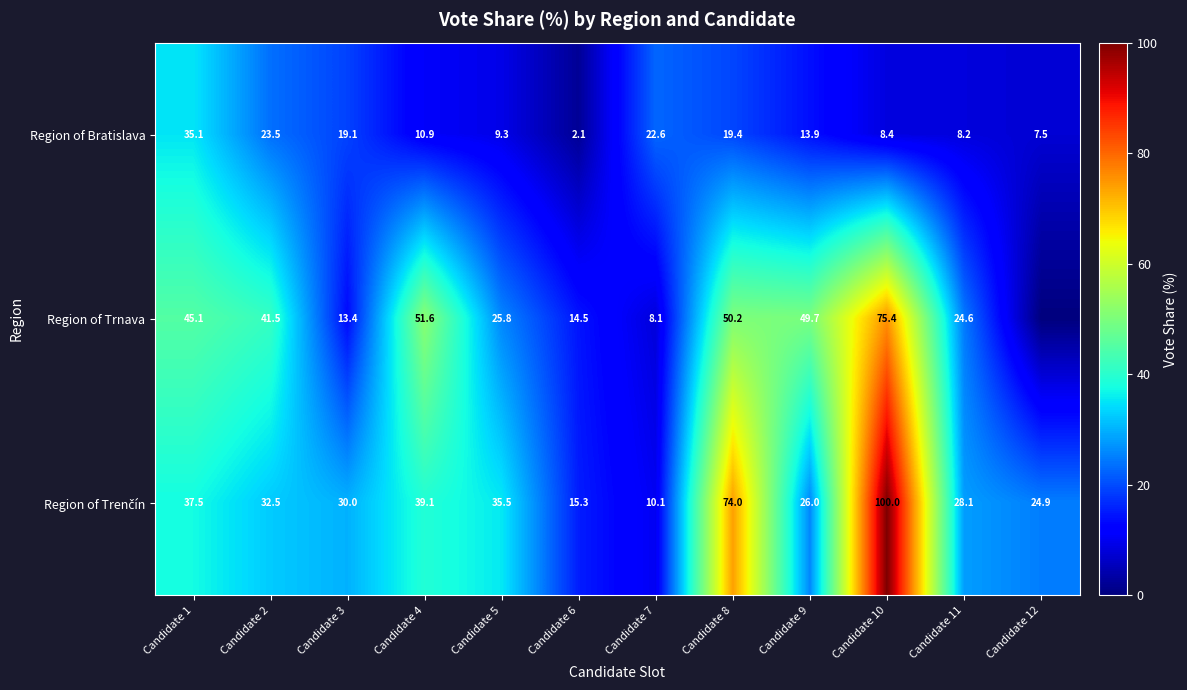

Which category has the lowest value across all series?

Candidate 12